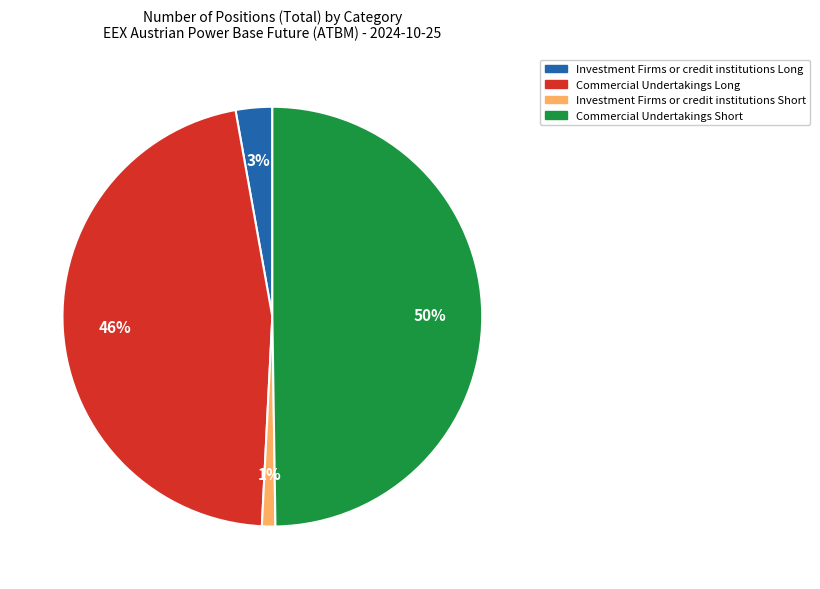

The Investment Firms or credit institutions Short slice represents 11% of the pie. True or false?

False